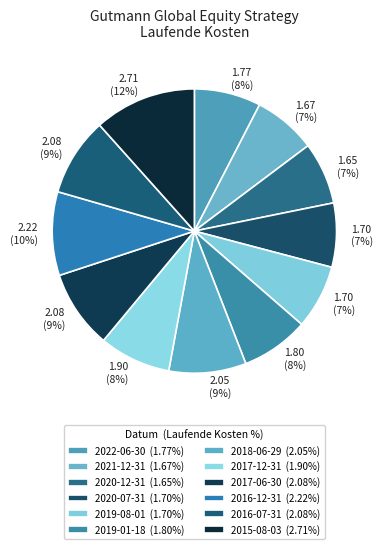

What is the ratio of the value at 2018-06-29 to the value at 2019-01-18?

1.1